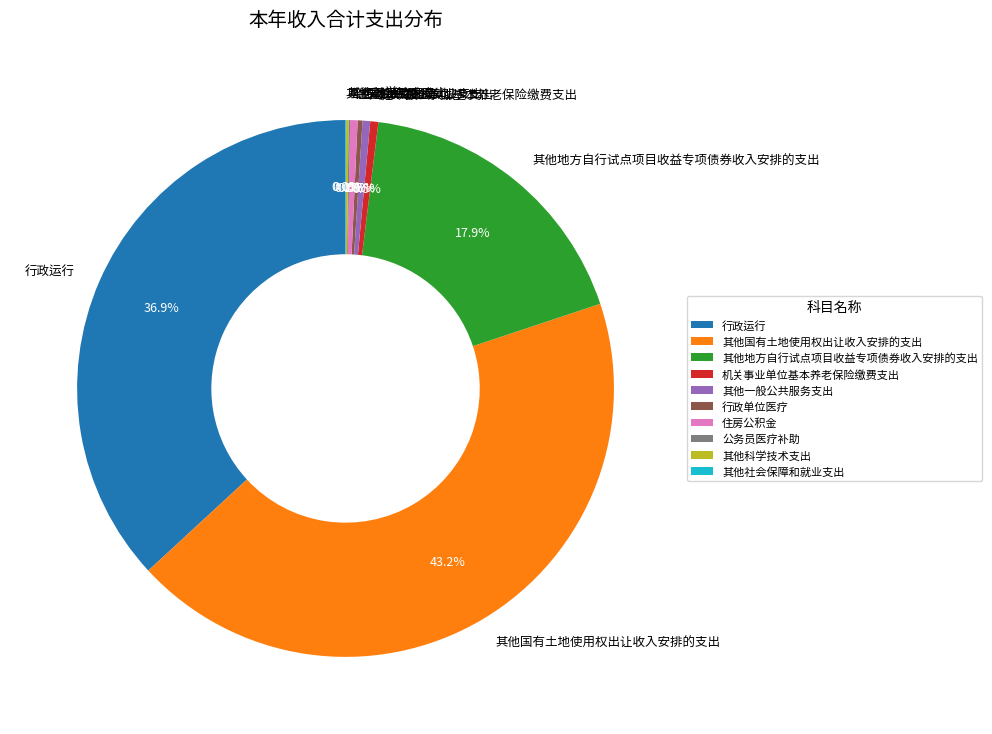

Combined, what portion of the pie is 机关事业单位基本养老保险缴费支出 and 行政单位医疗?

0.8%